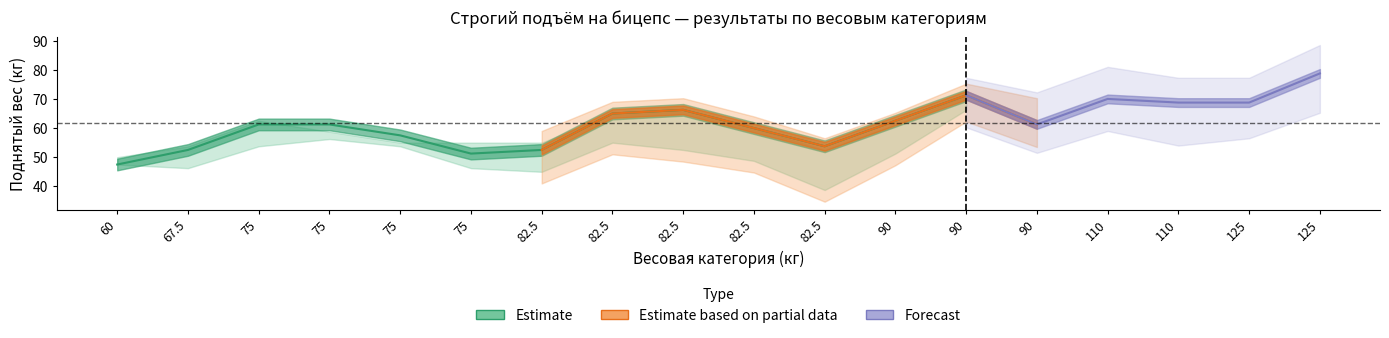

The value of Attempt3 at 82.5 is 90.4. True or false?

False